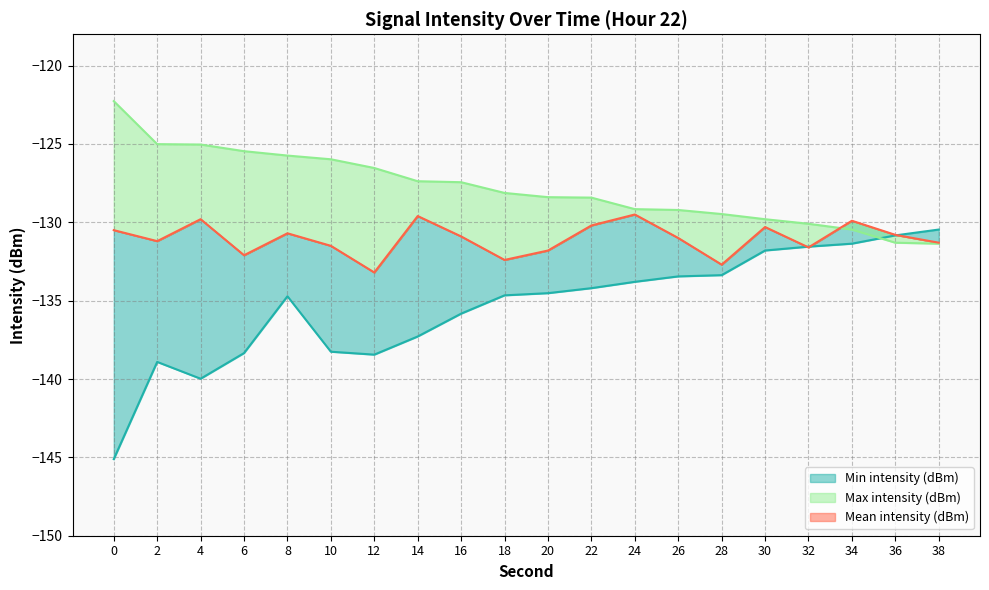

What is the total value across all series at 38?

-393.1